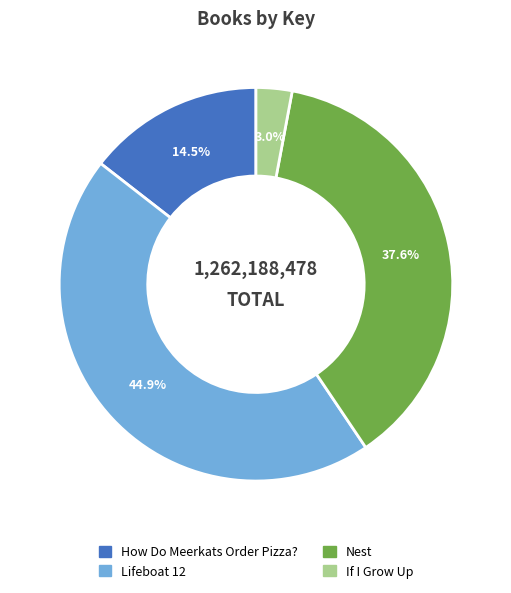

Is If I Grow Up the majority of the pie?

No